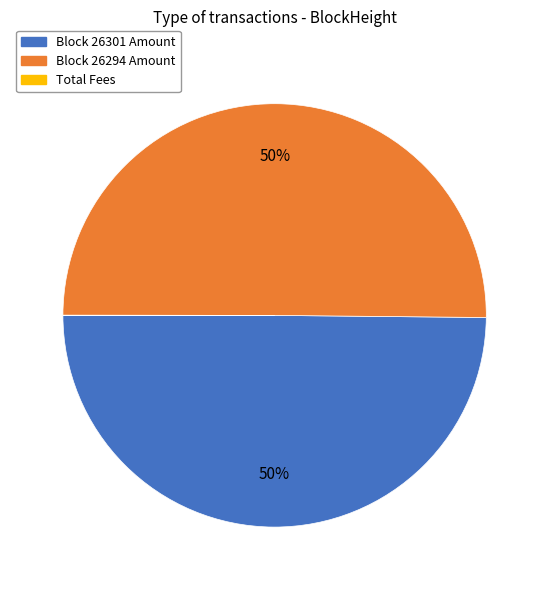

To the nearest percent, what is the difference between the largest and smallest slice percentages?

50%